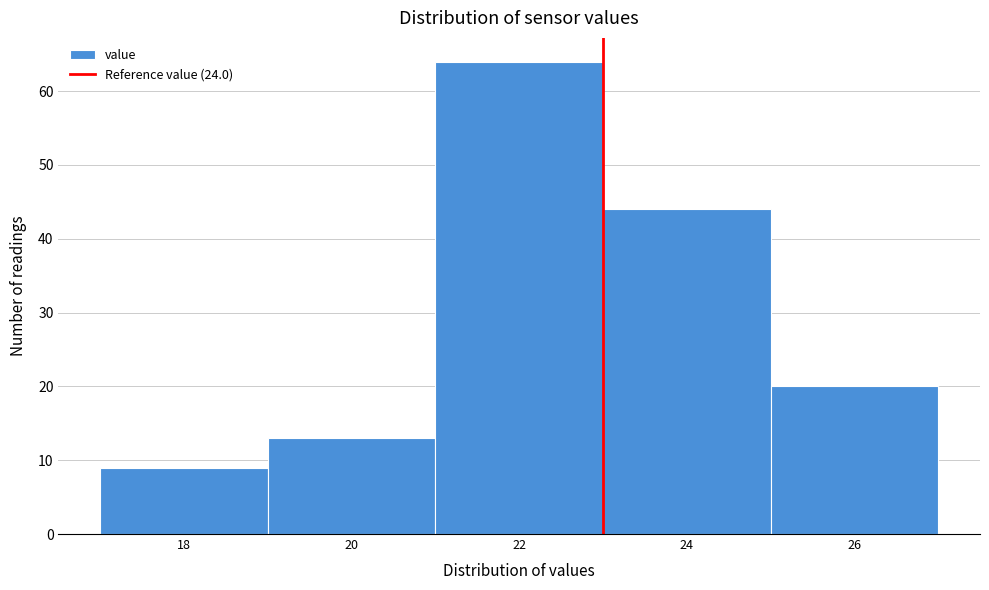

Reading left to right, transcribe all the data shown in this chart.

9	13	64	44	20